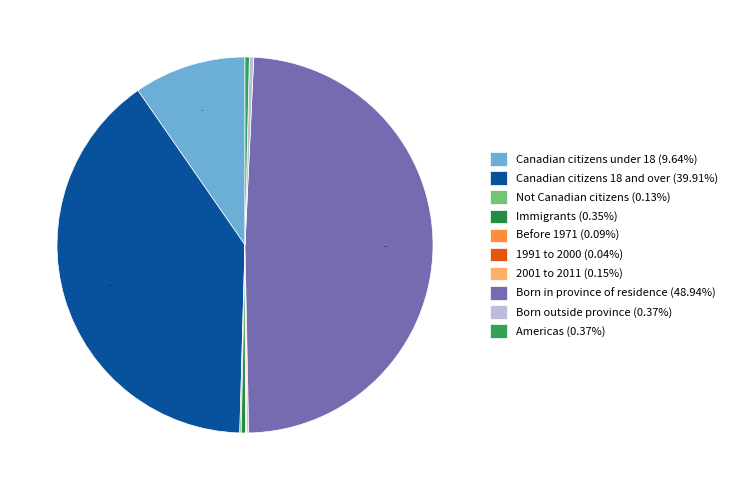

Do Canadian citizens 18 and over and Not Canadian citizens together represent more than half of the pie?

No